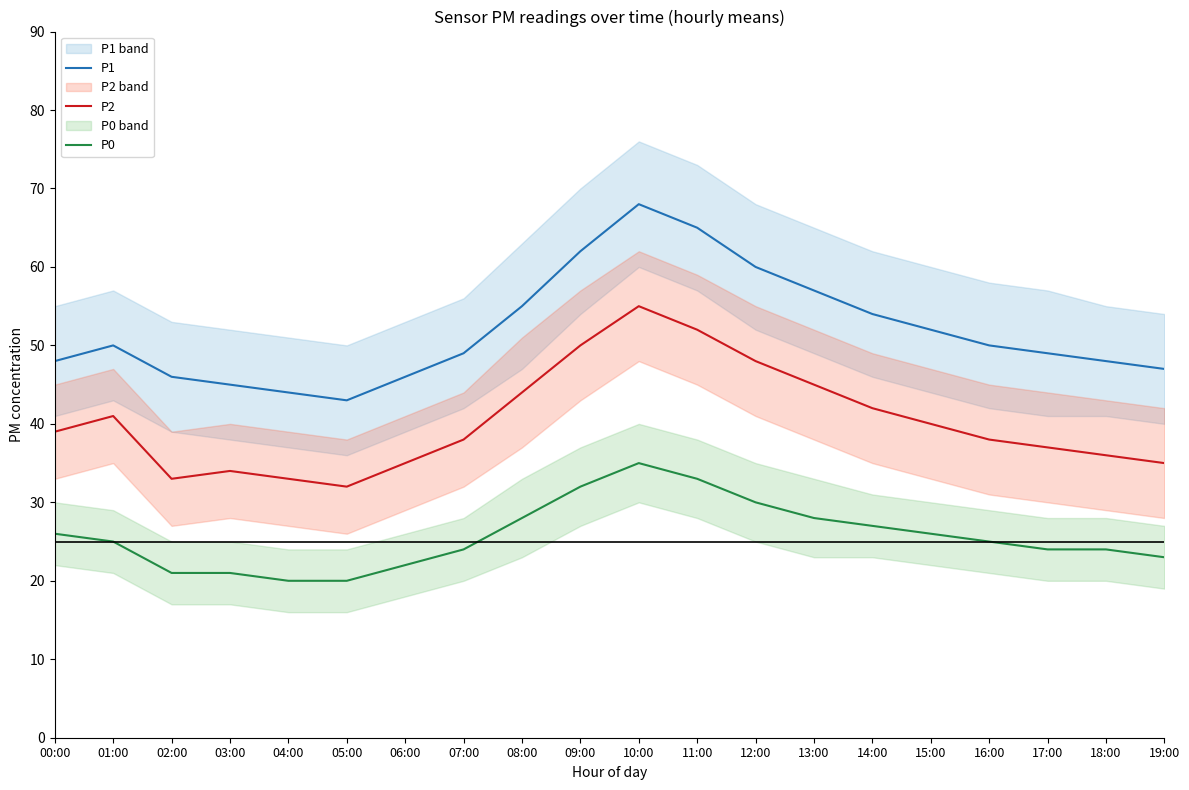

The P2 series shows 17 at 08:00. True or false?

False